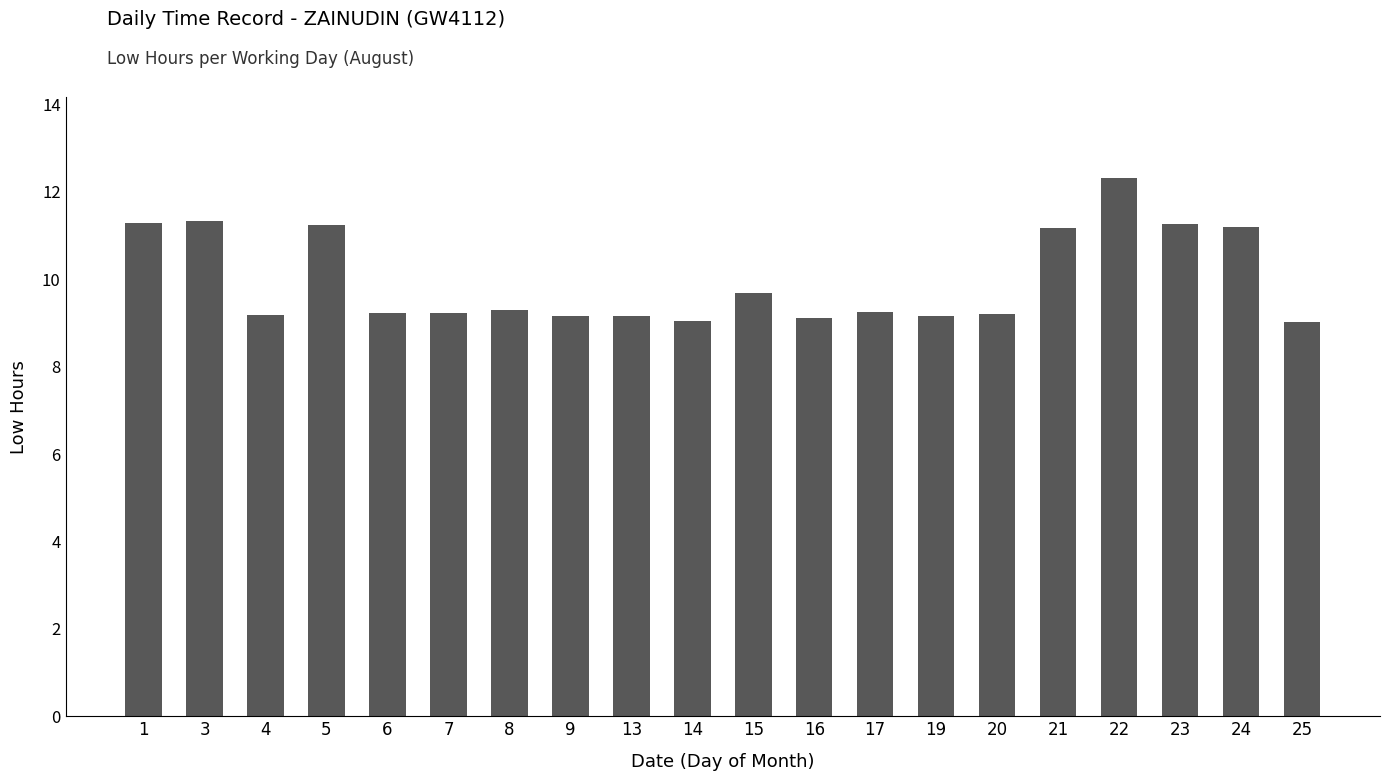

What is the sum of all values?

199.5